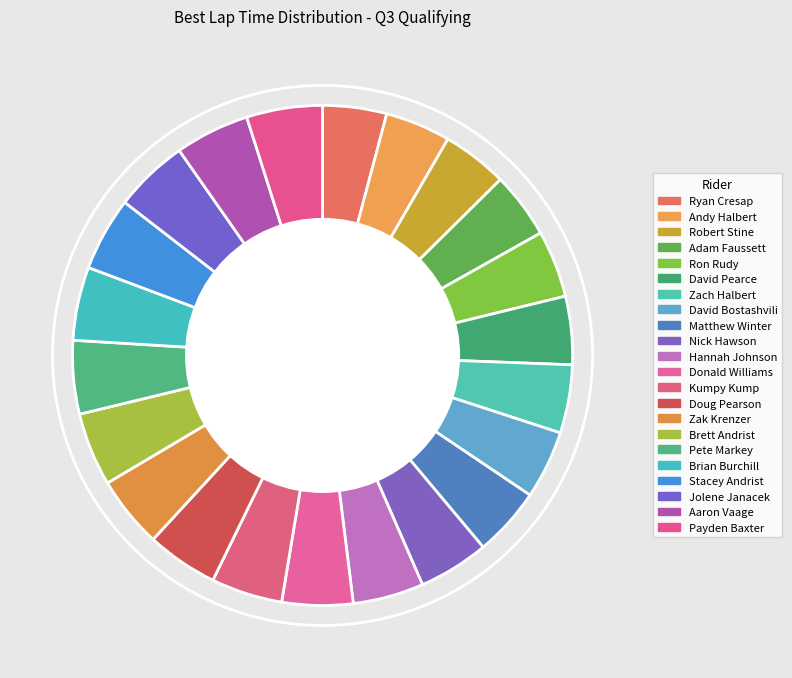

How many segments does this pie chart have?

22